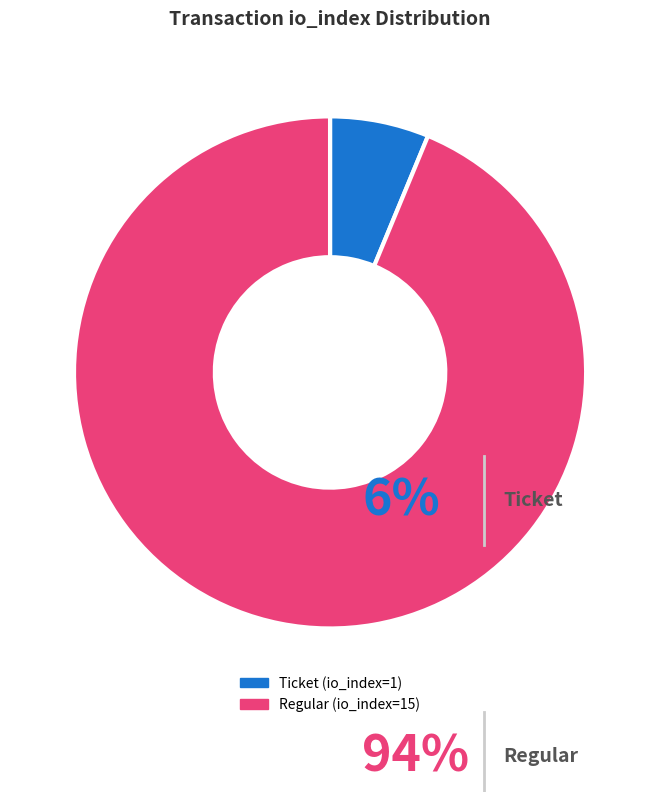

How many slices are in this pie chart?

2